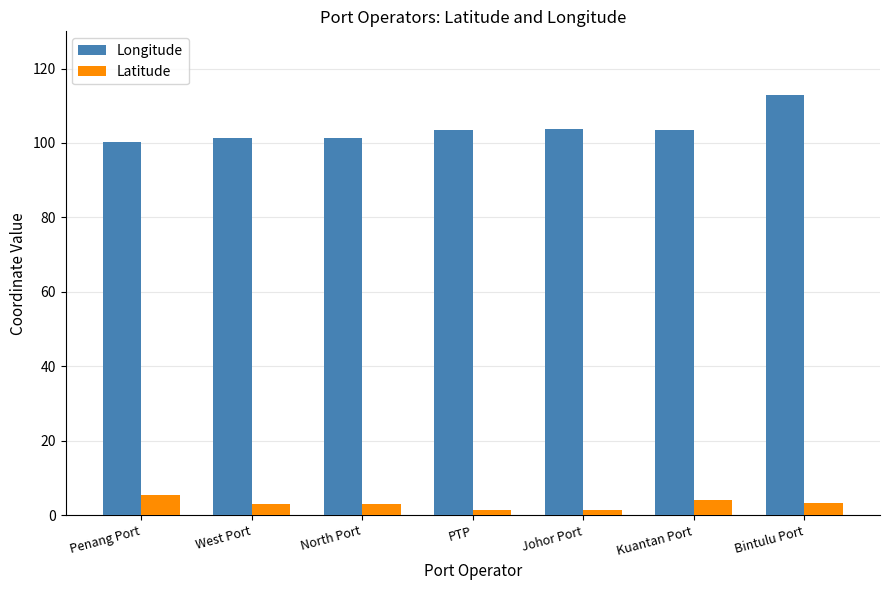

What are all the series names shown in the legend?

Longitude, Latitude